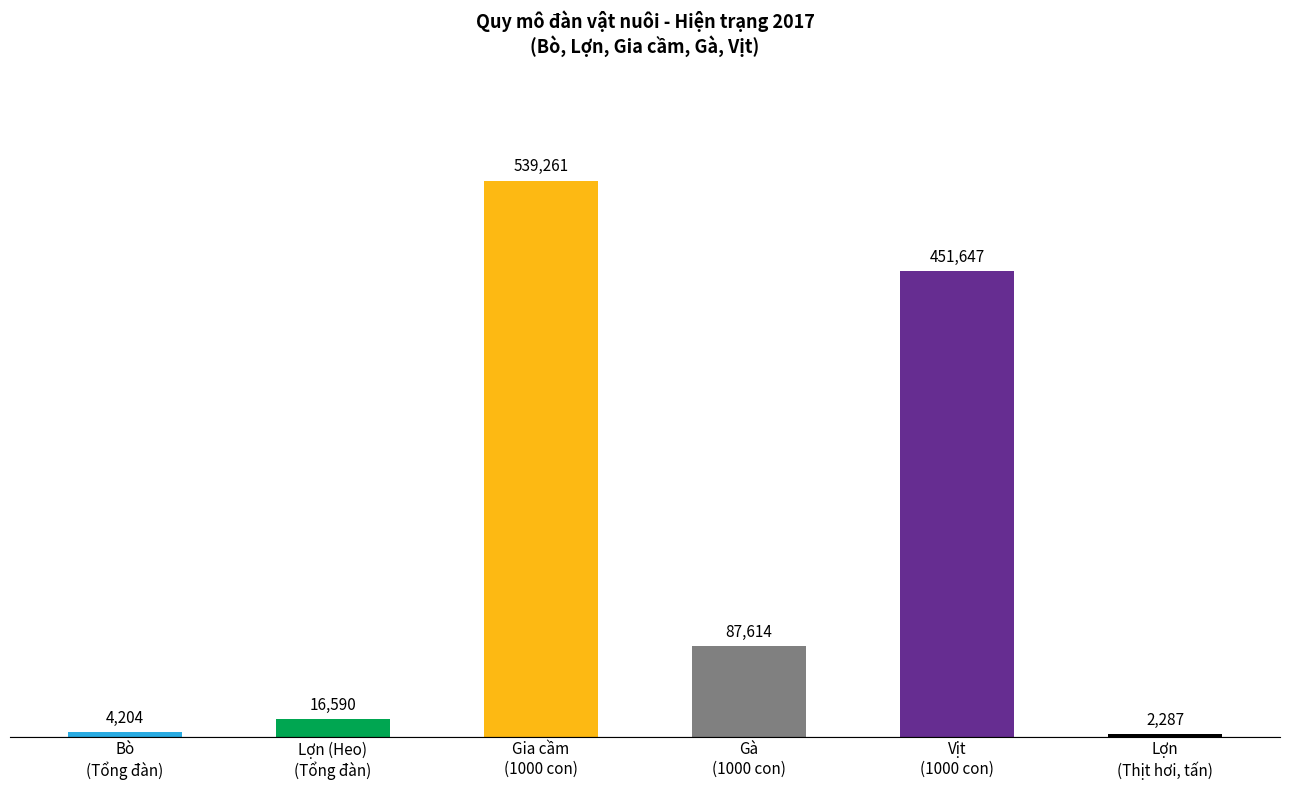

The value at Lợn
(Thịt hơi, tấn) is 2287. True or false?

True